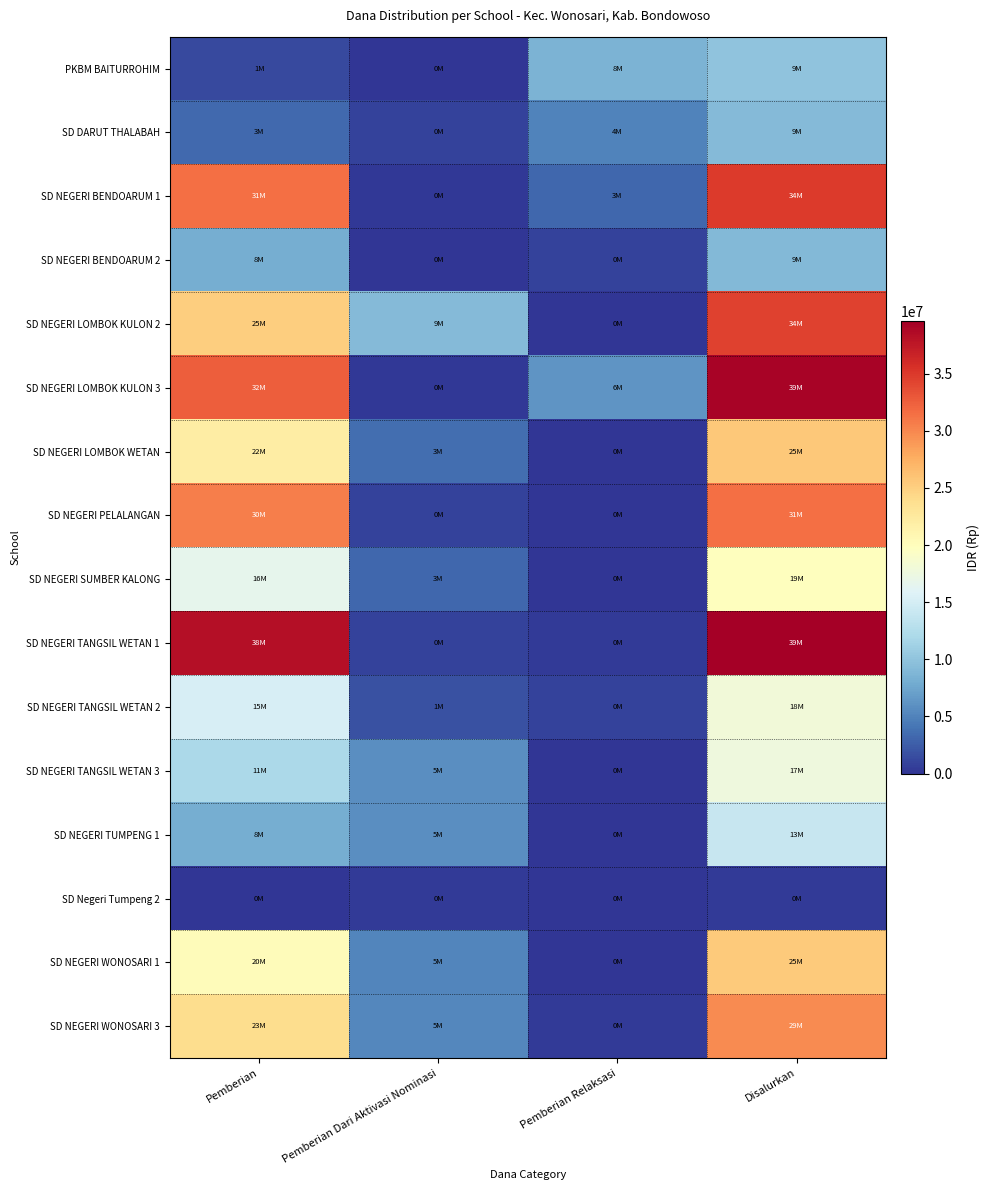

Reading right to left, list all the values displayed in this chart.

PKBM BAITURROHIM: Disalurkan=9900000	Pemberian Relaksasi=8550000	Pemberian Dari Aktivasi Nominasi=0	Pemberian=1350000
SD DARUT THALABAH: Disalurkan=9225000	Pemberian Relaksasi=4950000	Pemberian Dari Aktivasi Nominasi=900000	Pemberian=3375000
SD NEGERI BENDOARUM 1: Disalurkan=34875000	Pemberian Relaksasi=3150000	Pemberian Dari Aktivasi Nominasi=225000	Pemberian=31500000
SD NEGERI BENDOARUM 2: Disalurkan=9000000	Pemberian Relaksasi=900000	Pemberian Dari Aktivasi Nominasi=0	Pemberian=8100000
SD NEGERI LOMBOK KULON 2: Disalurkan=34425000	Pemberian Relaksasi=0	Pemberian Dari Aktivasi Nominasi=9225000	Pemberian=25200000
SD NEGERI LOMBOK KULON 3: Disalurkan=39150000	Pemberian Relaksasi=6300000	Pemberian Dari Aktivasi Nominasi=225000	Pemberian=32625000
SD NEGERI LOMBOK WETAN: Disalurkan=25650000	Pemberian Relaksasi=0	Pemberian Dari Aktivasi Nominasi=3600000	Pemberian=22050000
SD NEGERI PELALANGAN: Disalurkan=31500000	Pemberian Relaksasi=0	Pemberian Dari Aktivasi Nominasi=900000	Pemberian=30600000
SD NEGERI SUMBER KALONG: Disalurkan=19800000	Pemberian Relaksasi=0	Pemberian Dari Aktivasi Nominasi=3150000	Pemberian=16650000
SD NEGERI TANGSIL WETAN 1: Disalurkan=39600000	Pemberian Relaksasi=450000	Pemberian Dari Aktivasi Nominasi=900000	Pemberian=38250000
SD NEGERI TANGSIL WETAN 2: Disalurkan=18000000	Pemberian Relaksasi=900000	Pemberian Dari Aktivasi Nominasi=1800000	Pemberian=15300000
SD NEGERI TANGSIL WETAN 3: Disalurkan=17775000	Pemberian Relaksasi=0	Pemberian Dari Aktivasi Nominasi=5850000	Pemberian=11925000
SD NEGERI TUMPENG 1: Disalurkan=13950000	Pemberian Relaksasi=0	Pemberian Dari Aktivasi Nominasi=5850000	Pemberian=8100000
SD Negeri Tumpeng 2: Disalurkan=450000	Pemberian Relaksasi=0	Pemberian Dari Aktivasi Nominasi=450000	Pemberian=0
SD NEGERI WONOSARI 1: Disalurkan=25425000	Pemberian Relaksasi=0	Pemberian Dari Aktivasi Nominasi=5175000	Pemberian=20250000
SD NEGERI WONOSARI 3: Disalurkan=29700000	Pemberian Relaksasi=450000	Pemberian Dari Aktivasi Nominasi=5400000	Pemberian=23850000